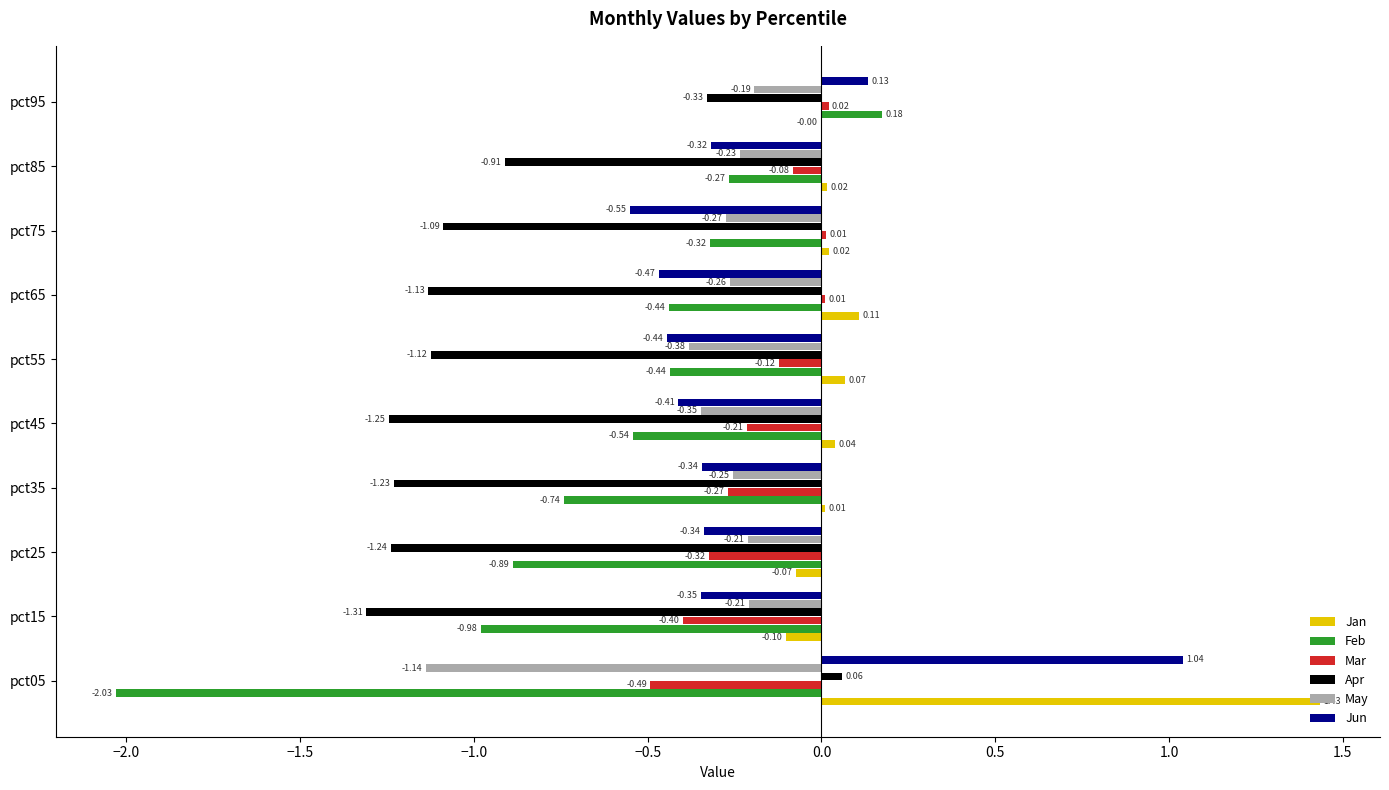

Between pct45 and pct85, which series saw the biggest shift?

Apr